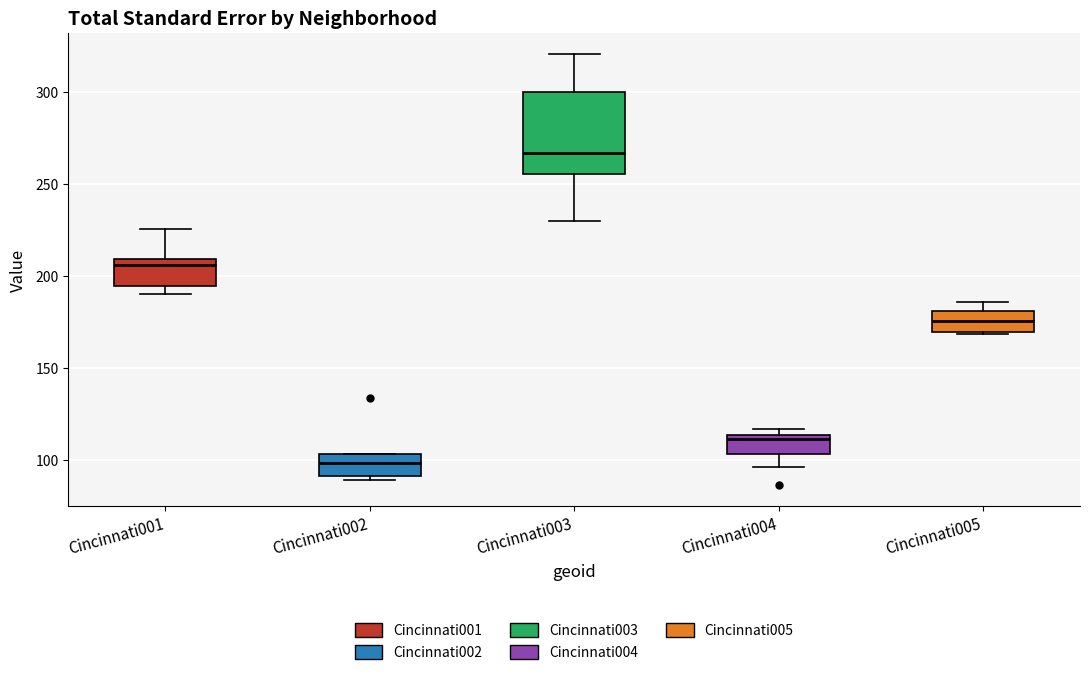

Which box is the tallest, from its lower edge to its upper edge?

Cincinnati003